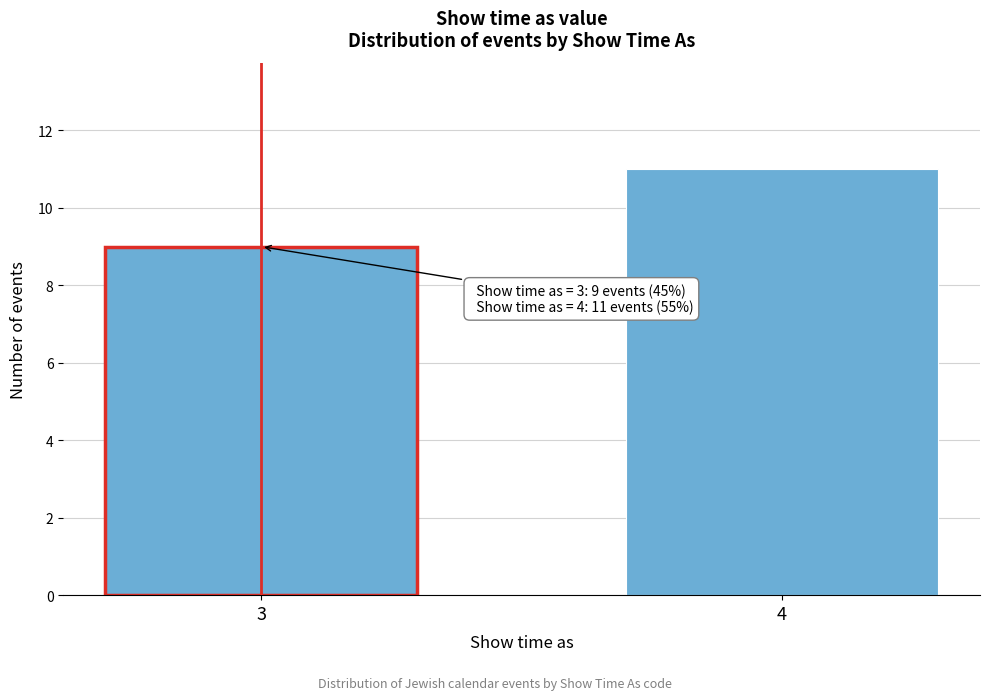

Reading left to right, extract all data points from this chart.

9	11